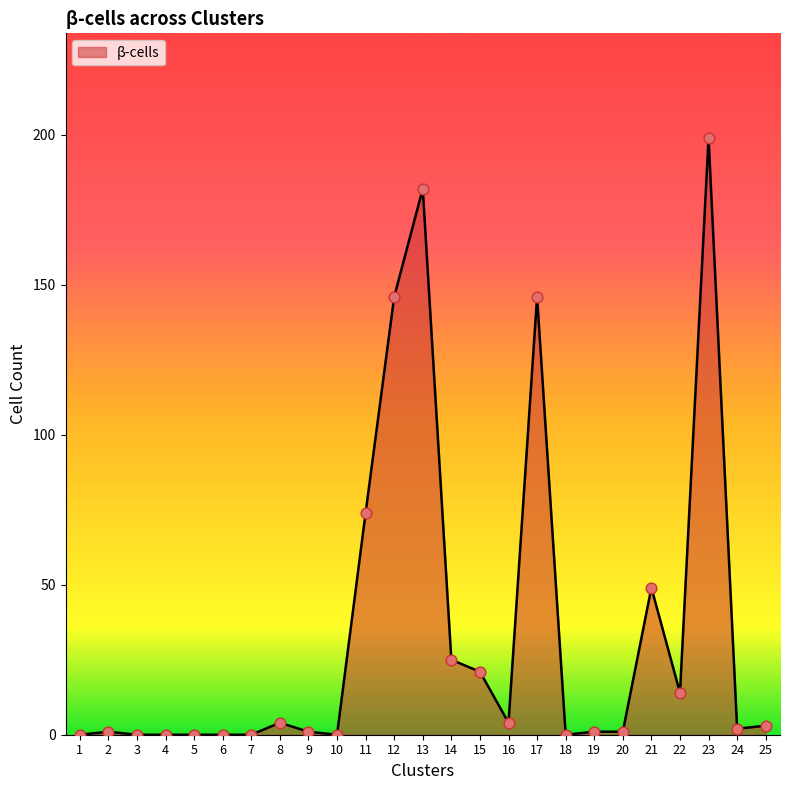

What is the change in value from 9 to 11?

+73